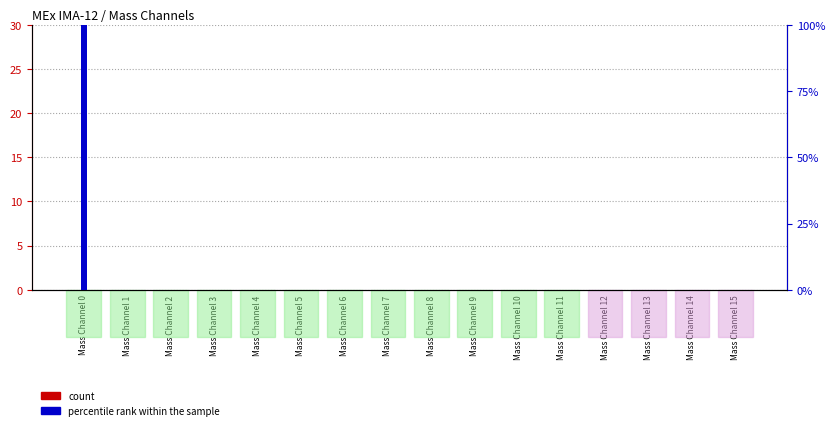

Which series has the widest spread of values?

percentile rank within the sample